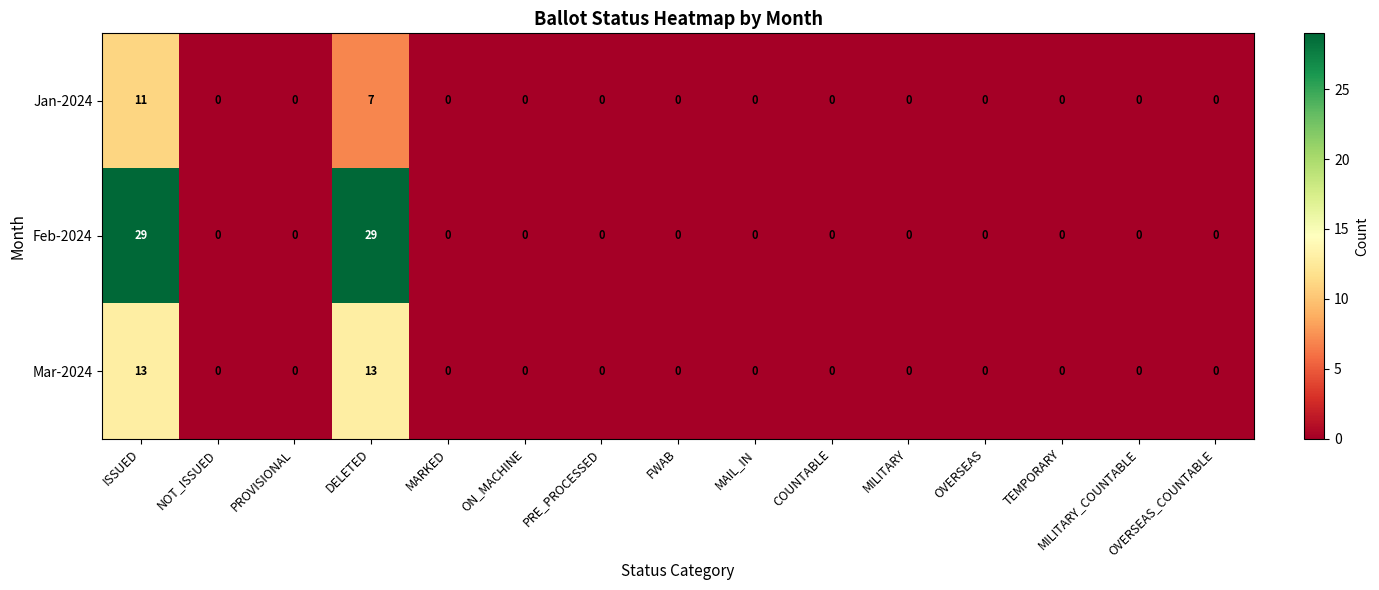

At how many categories does at least one series exceed 20?

2